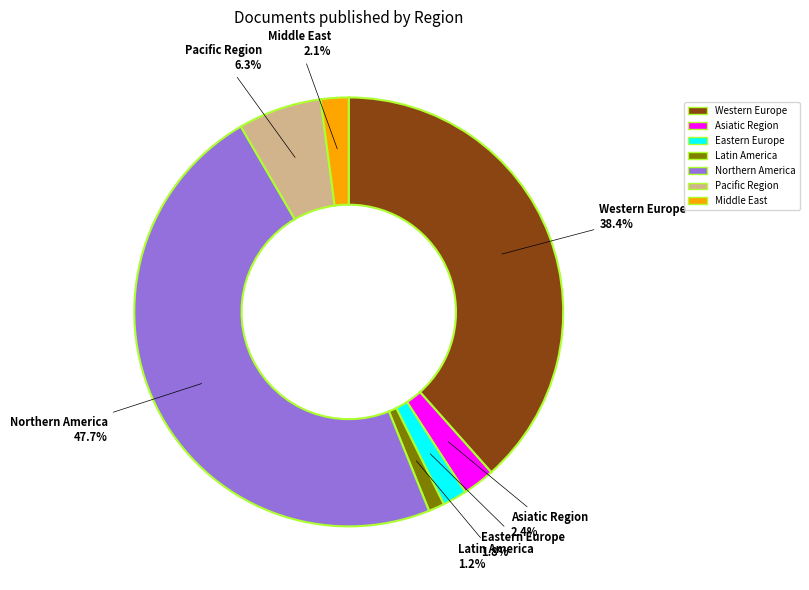

Count the number of slices in the pie.

7